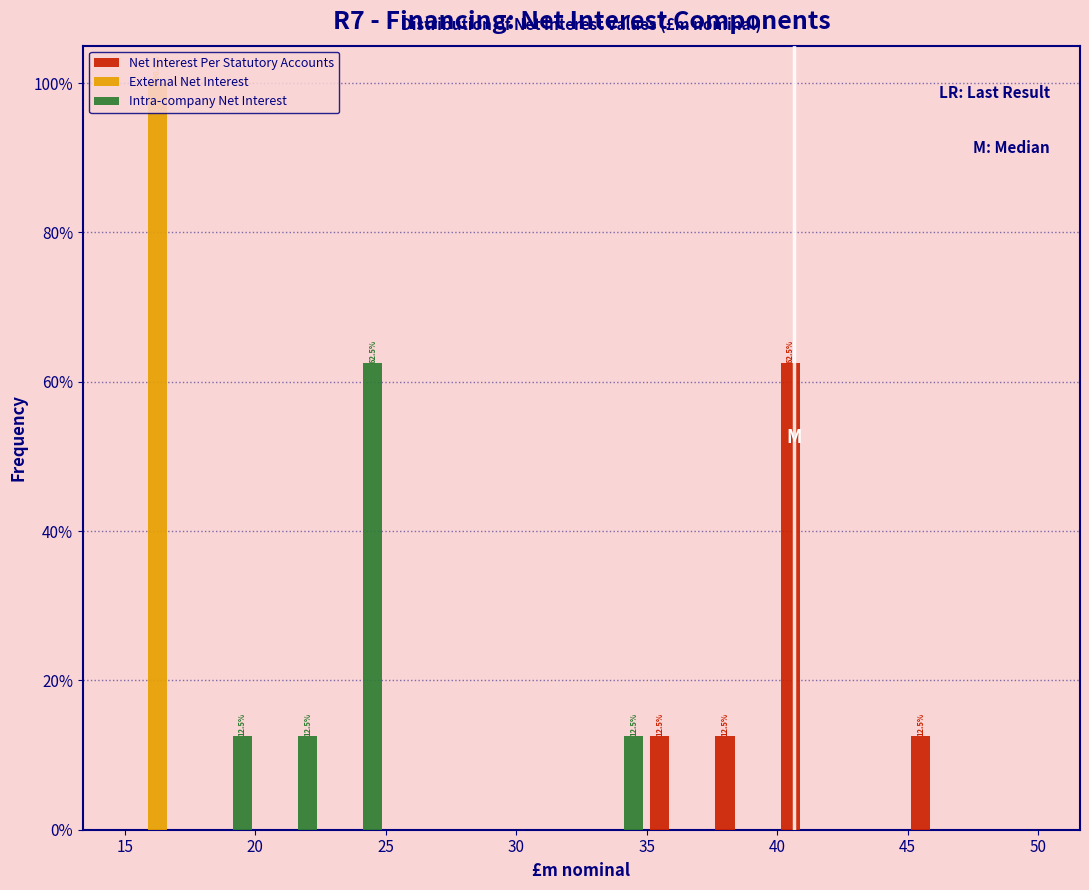

In the Net Interest Per Statutory Accounts series, which range on the x-axis has the tallest bar?

40.0 to 42.5